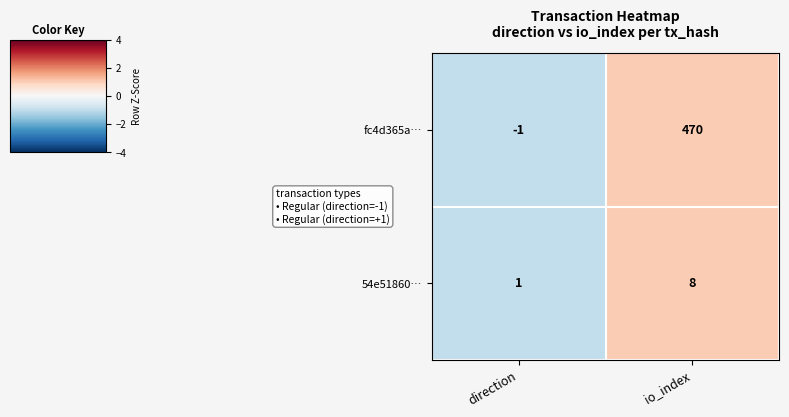

Between direction and io_index, which series saw the biggest shift?

fc4d365a…